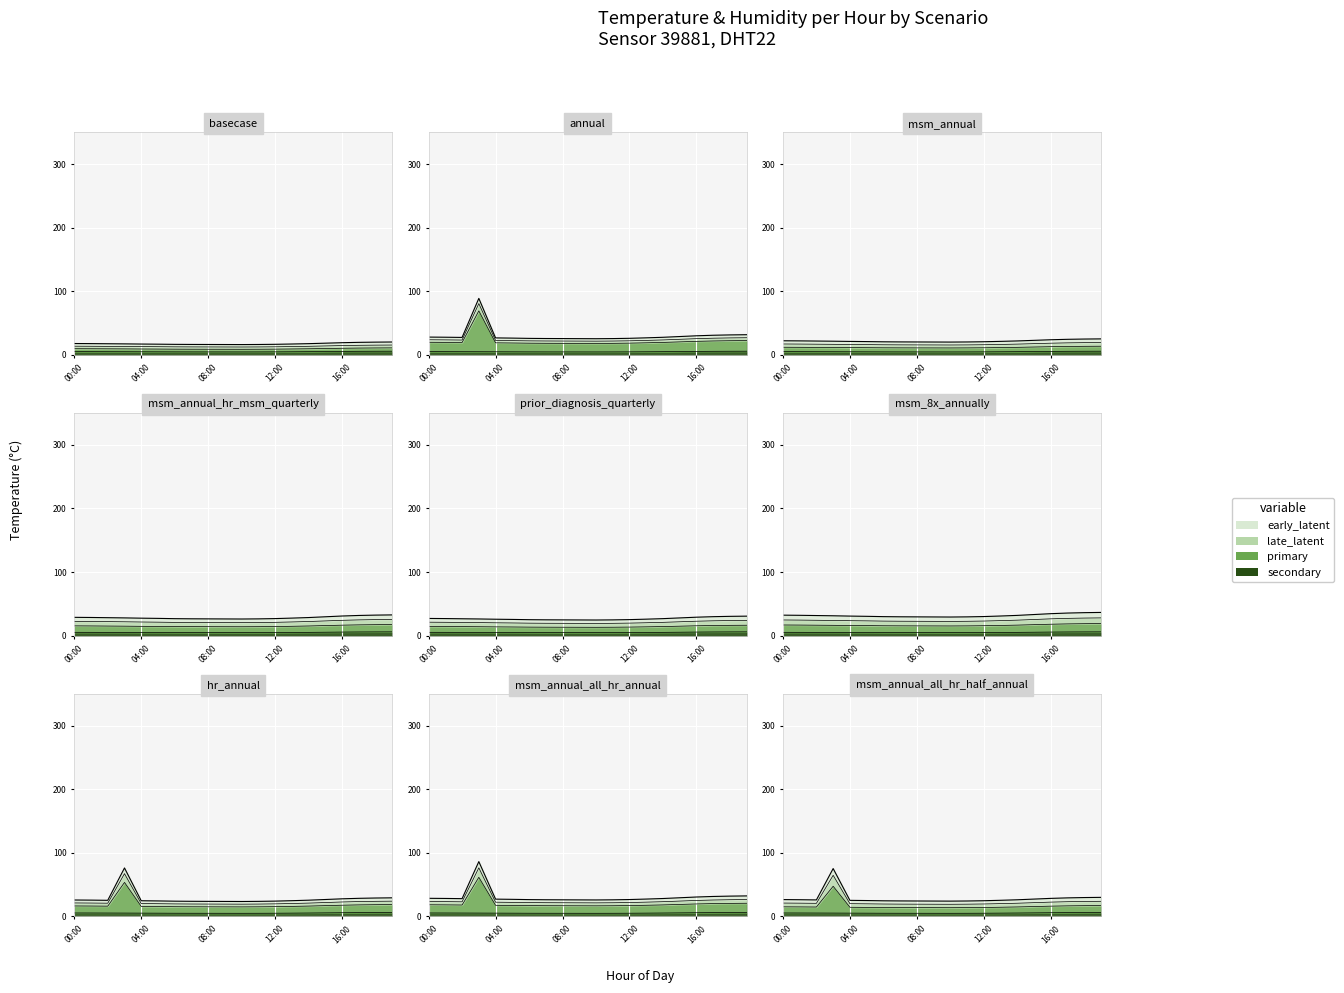

What is the value of the 5th point from the left?

17.2